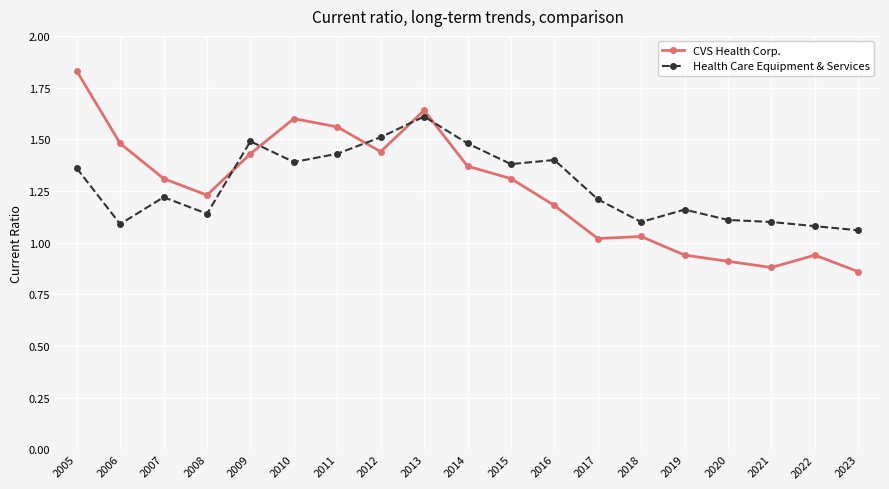

Which series has the largest total across all categories?

Health Care Equipment & Services